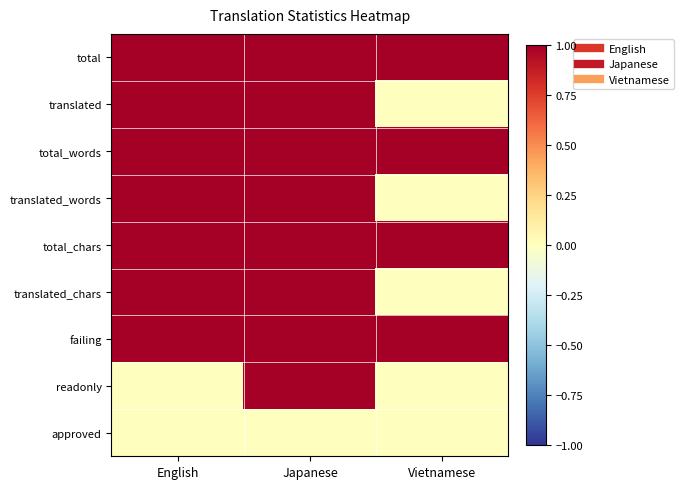

Which label corresponds to the smallest value in the chart?

Vietnamese